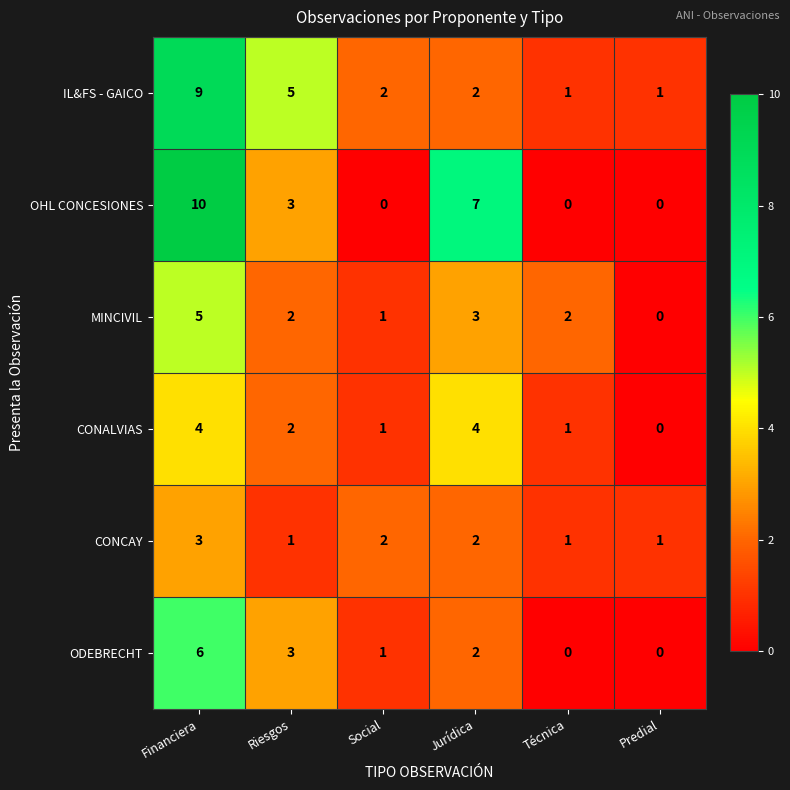

How many data points does each series have?

6